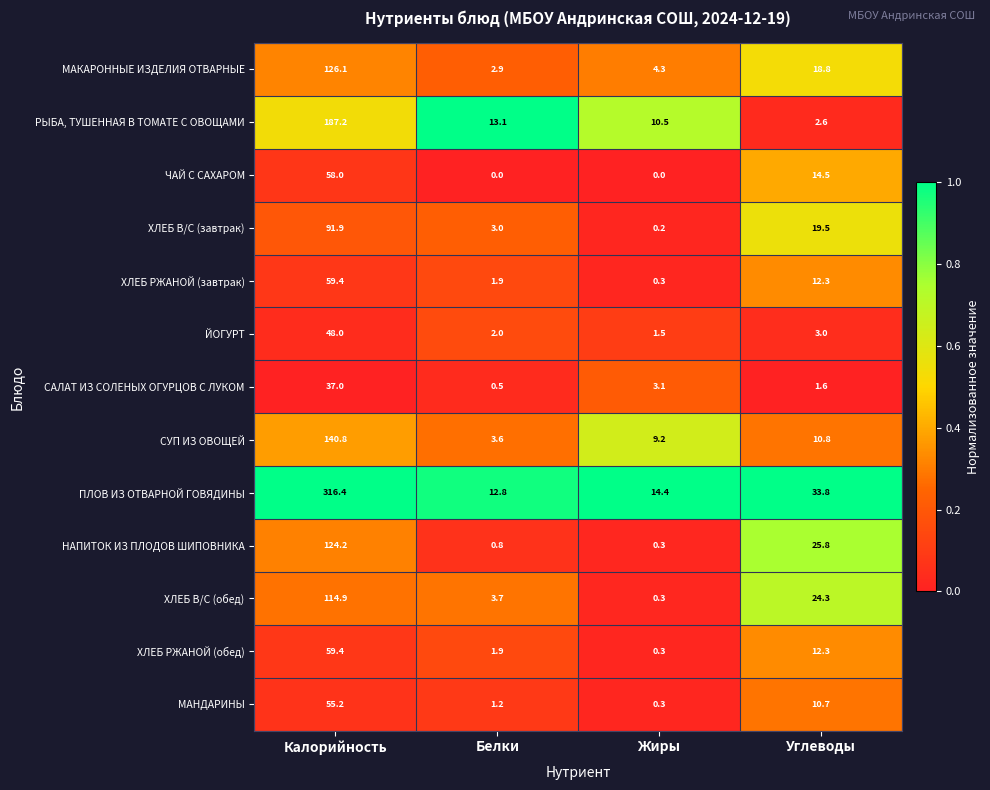

What is the maximum value shown in the chart?

316.4